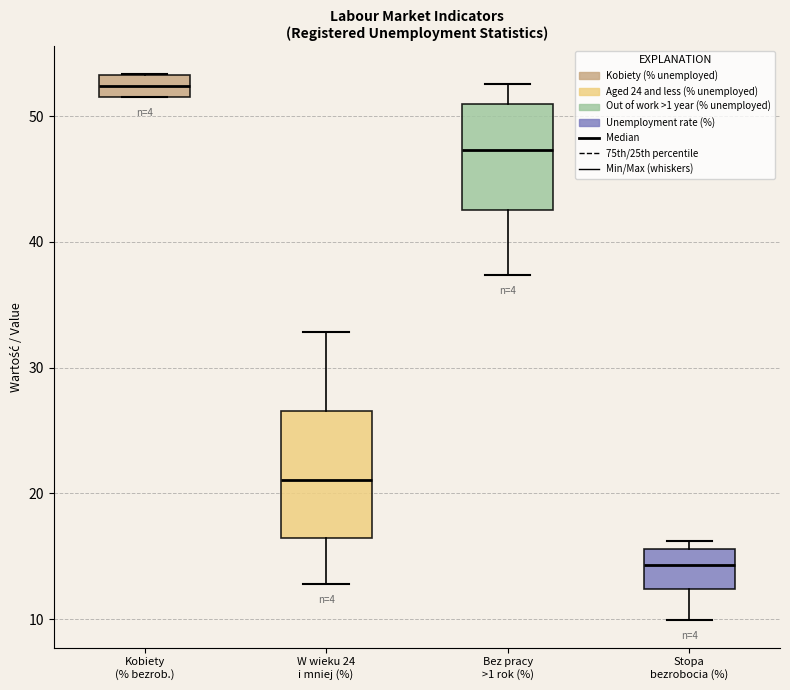

Reading left to right, transcribe this box plot: for each box, give where its median line is, the range the box spans, and where its two whiskers end, as read against the y-axis. The values are not printed on the chart, so give them approximately, as read against the axis.

Kobiety (% bezrob.): median 52 (inside the box), box 52 to 53, whiskers 52 to 53
W wieku 24 i mniej (%): median 21, box 16 to 27, whiskers 13 to 33
Bez pracy >1 rok (%): median 47, box 43 to 51, whiskers 37 to 53
Stopa bezrobocia (%): median 14, box 12 to 16, whiskers 10 to 16 (just above the box's upper edge)